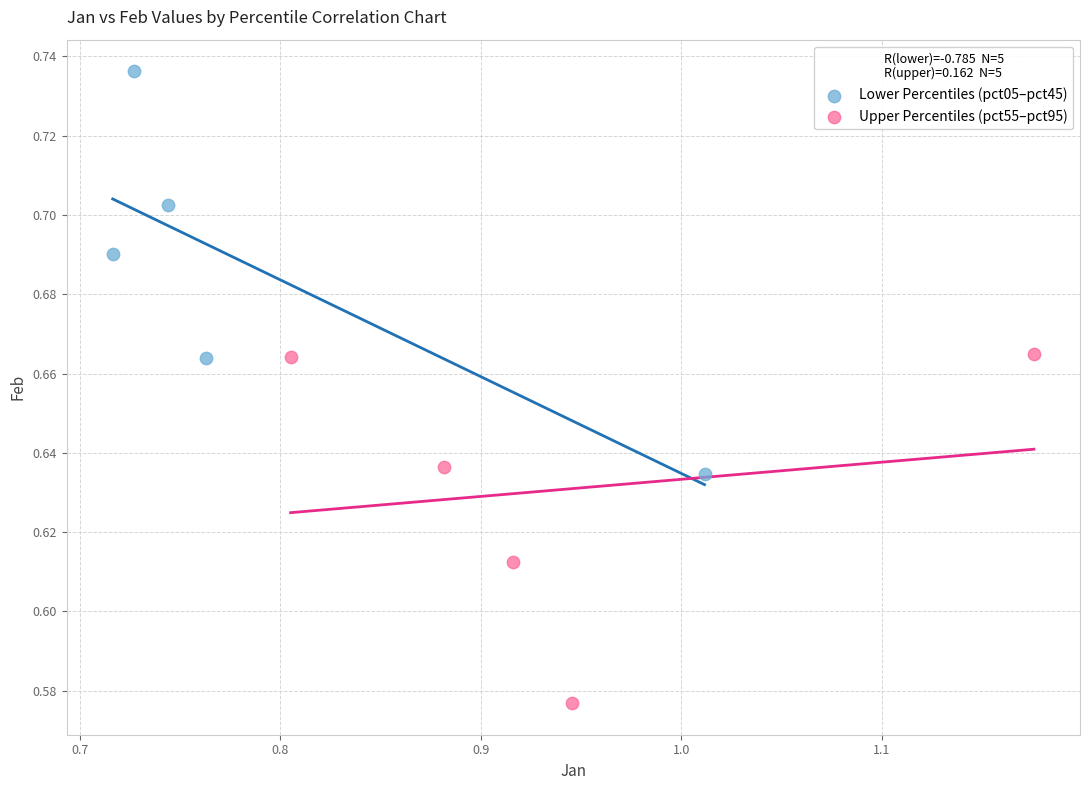

What are all the series names shown in the legend?

Lower Percentiles (pct05–pct45), Upper Percentiles (pct55–pct95)